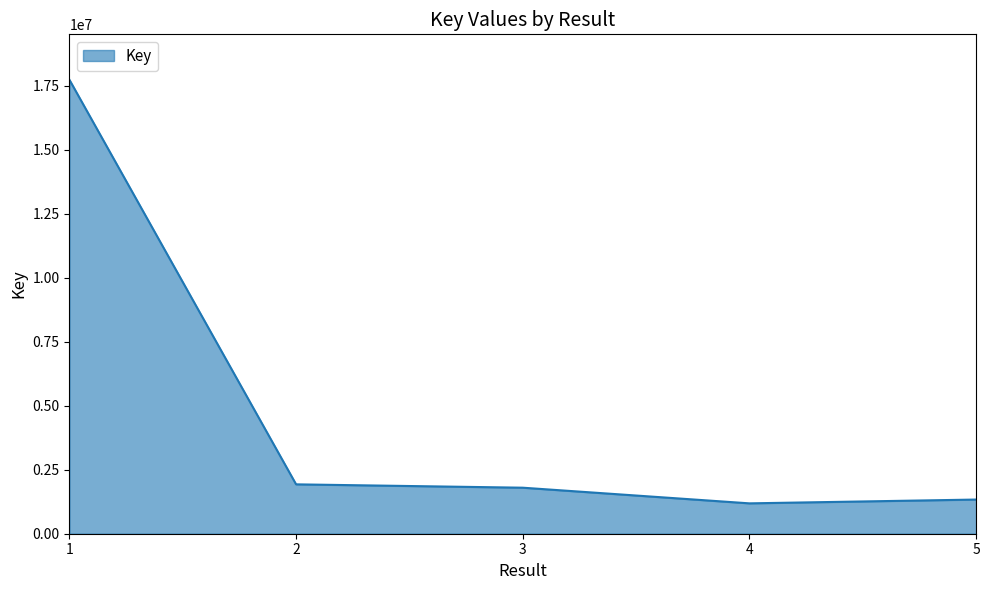

What is the minimum value shown in the chart?

1186864